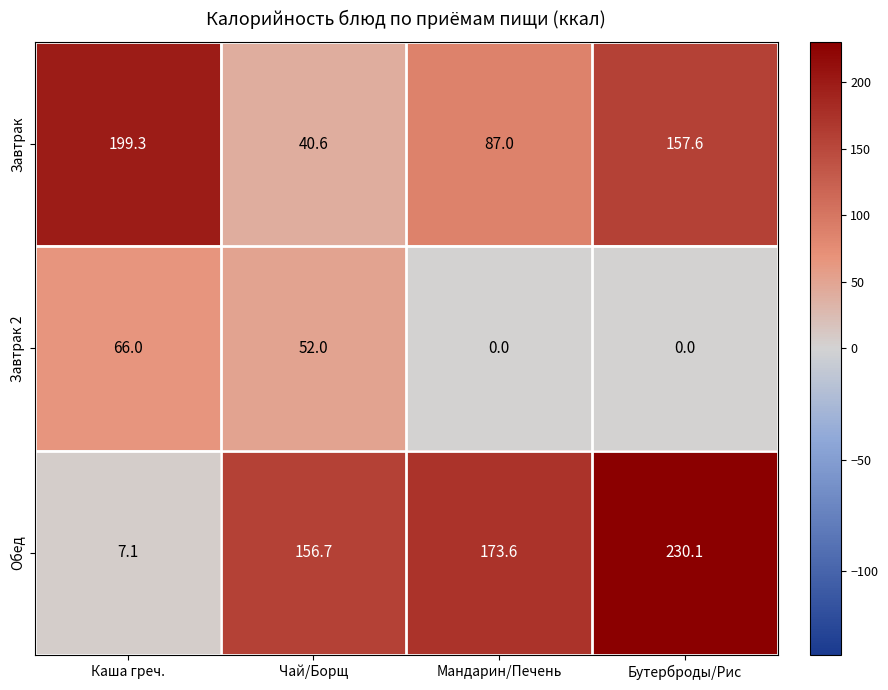

What is the spread (max minus min) of values at Бутерброды/Рис?

230.1